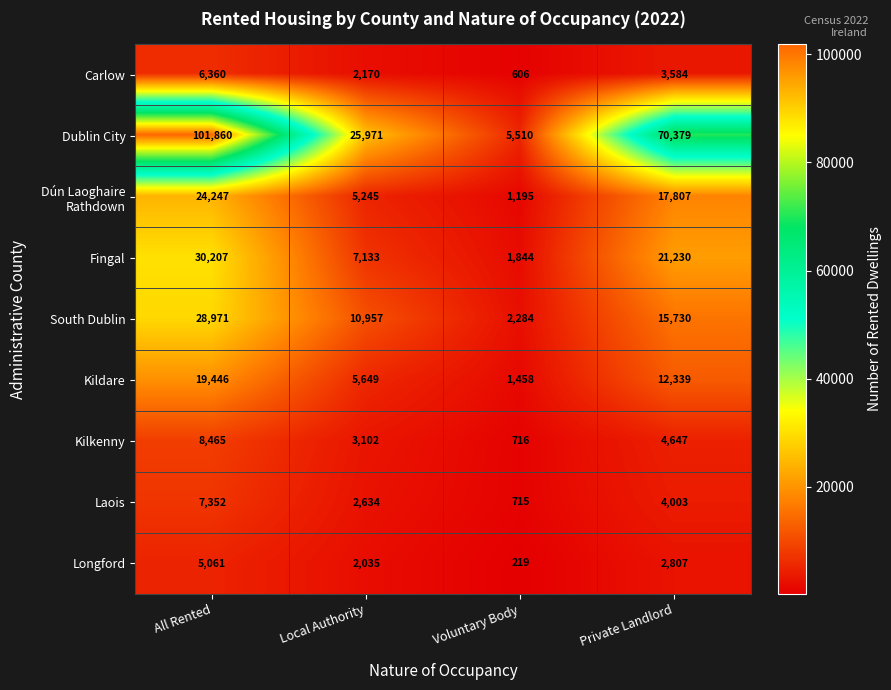

Rank the categories by Longford value from highest to lowest.

All Rented, Private Landlord, Local Authority, Voluntary Body